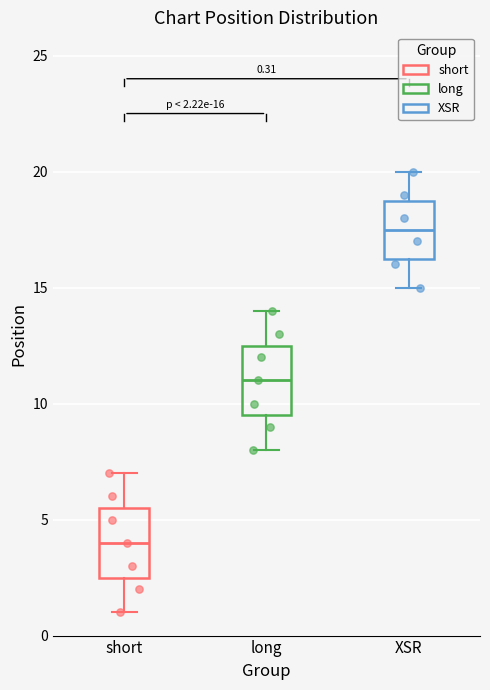

Which box has the lowest median line?

short